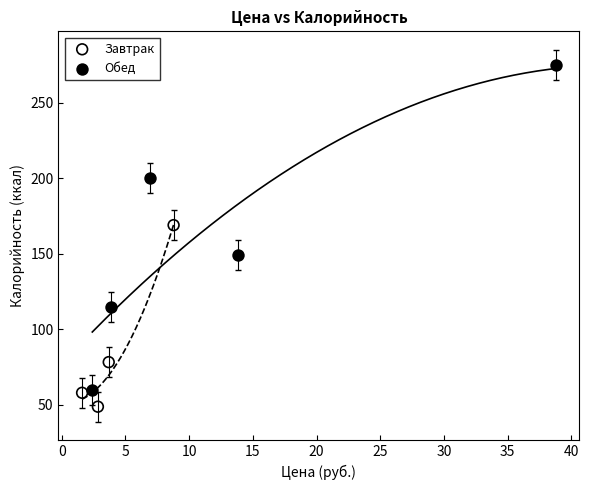

Which series has the largest Y range (max minus min)?

Обед